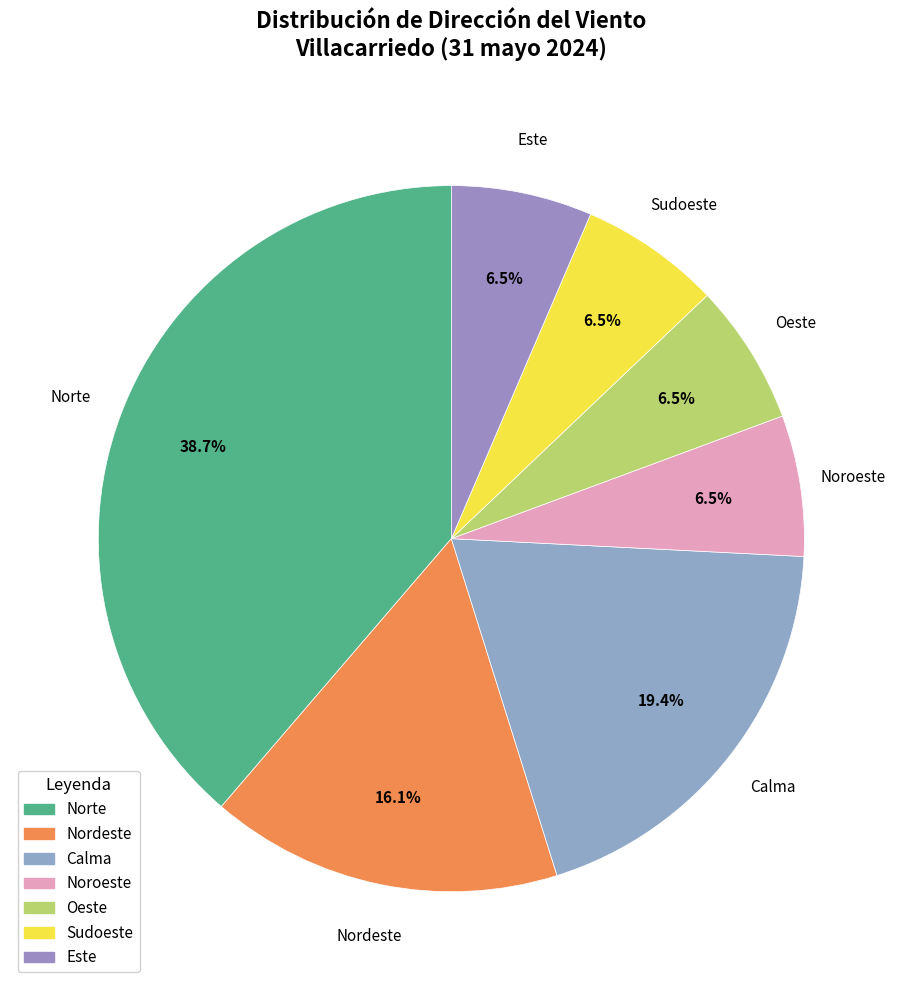

To the nearest percent, what is the difference between the largest and smallest slice percentages?

32%